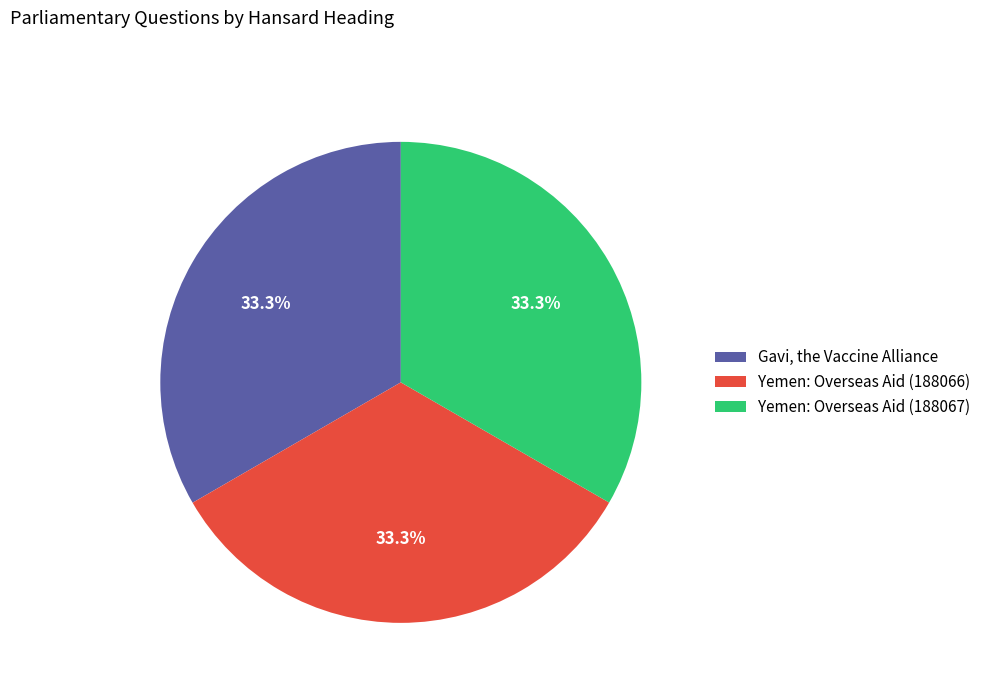

What percentage is the Yemen: Overseas Aid (188067) slice, to the nearest percent?

33%